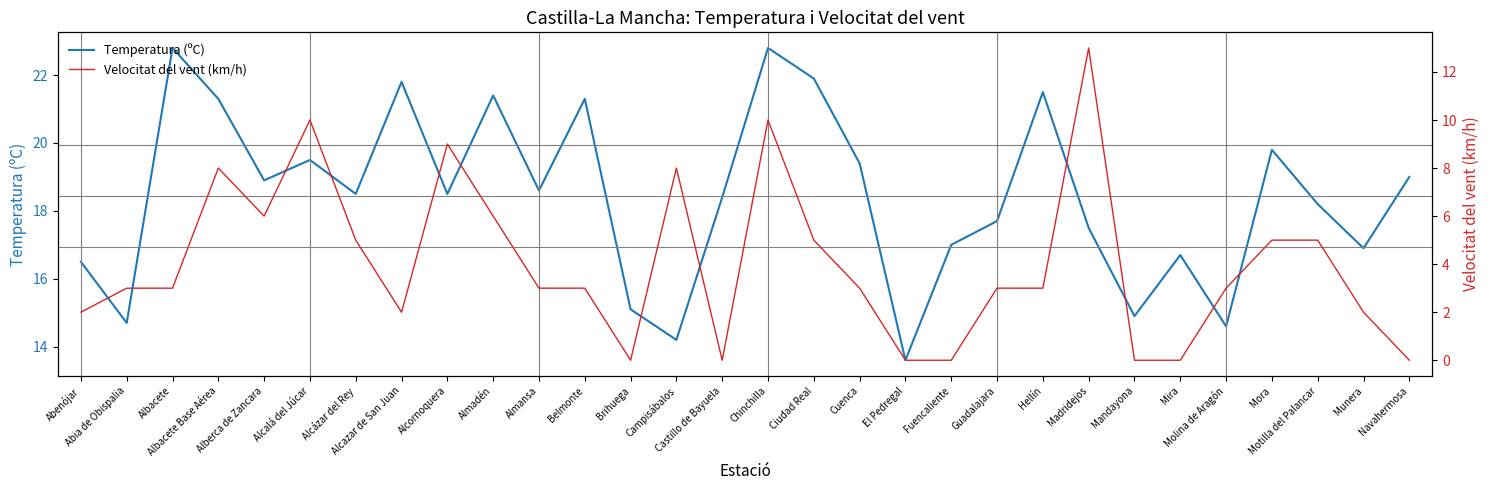

Where is Velocitat del vent (km/h) nearest to the value 6?

Alberca de Zancara